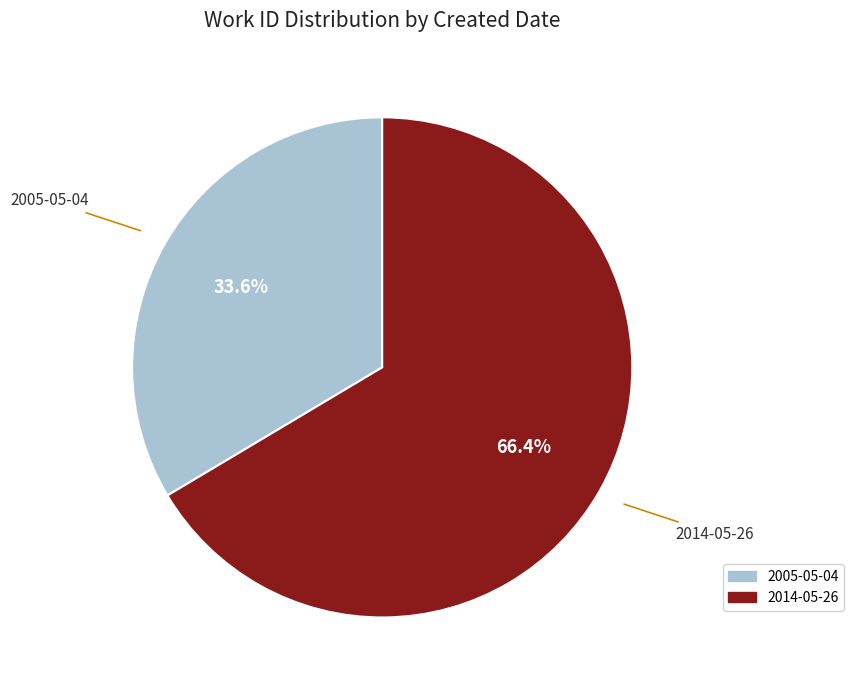

To the nearest percent, what is the difference between the largest and smallest slice percentages?

33%